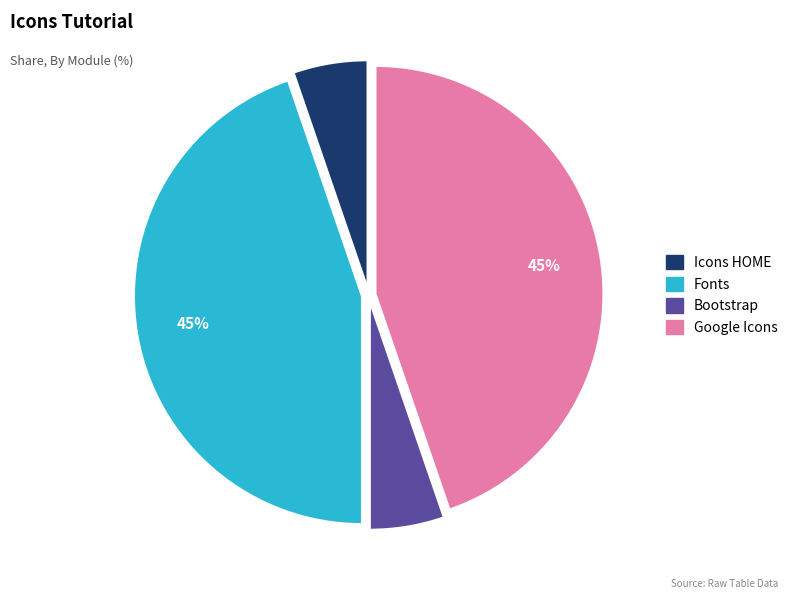

What is the ratio of the value at Bootstrap to the value at Icons HOME?

1.0